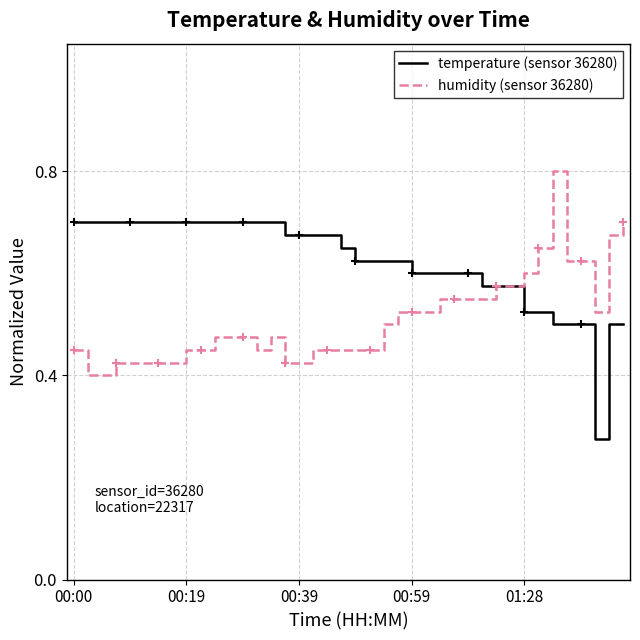

Which series has the largest range (max minus min)?

temperature (sensor 36280)